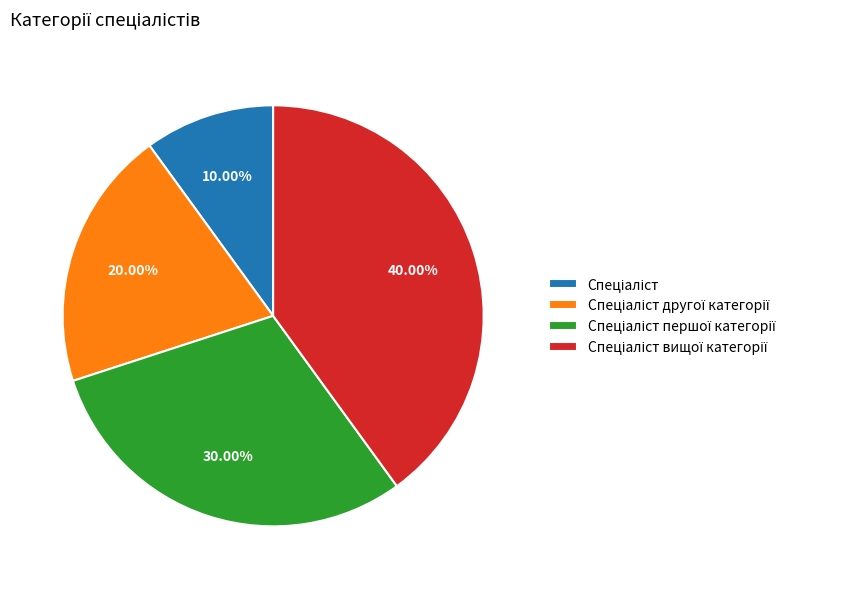

Is there any slice that represents more than half of the pie?

No